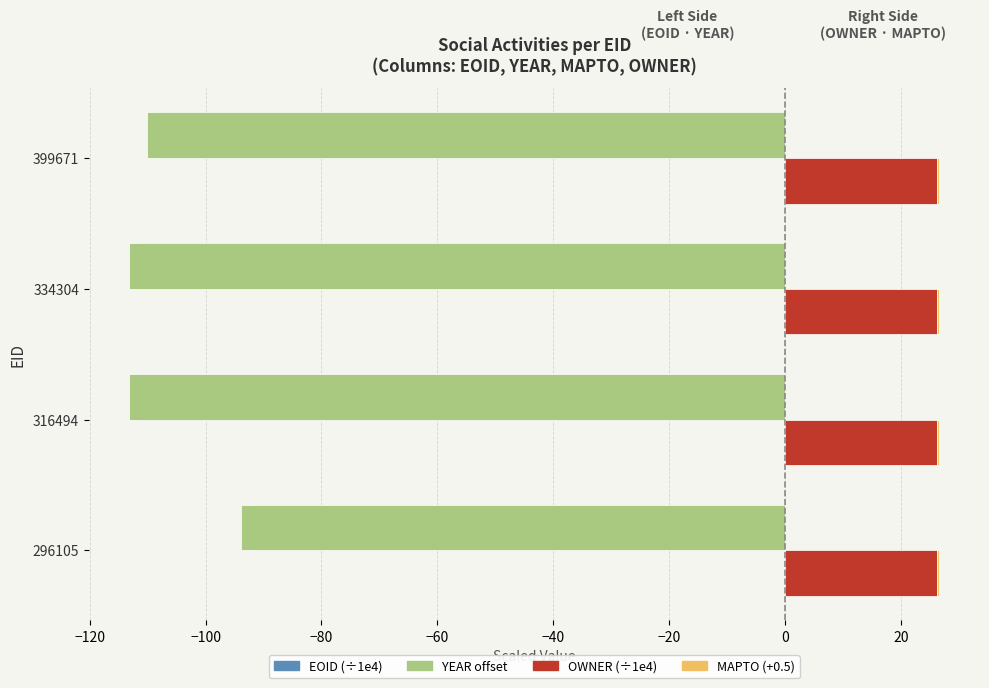

Are the bars horizontal?

Yes